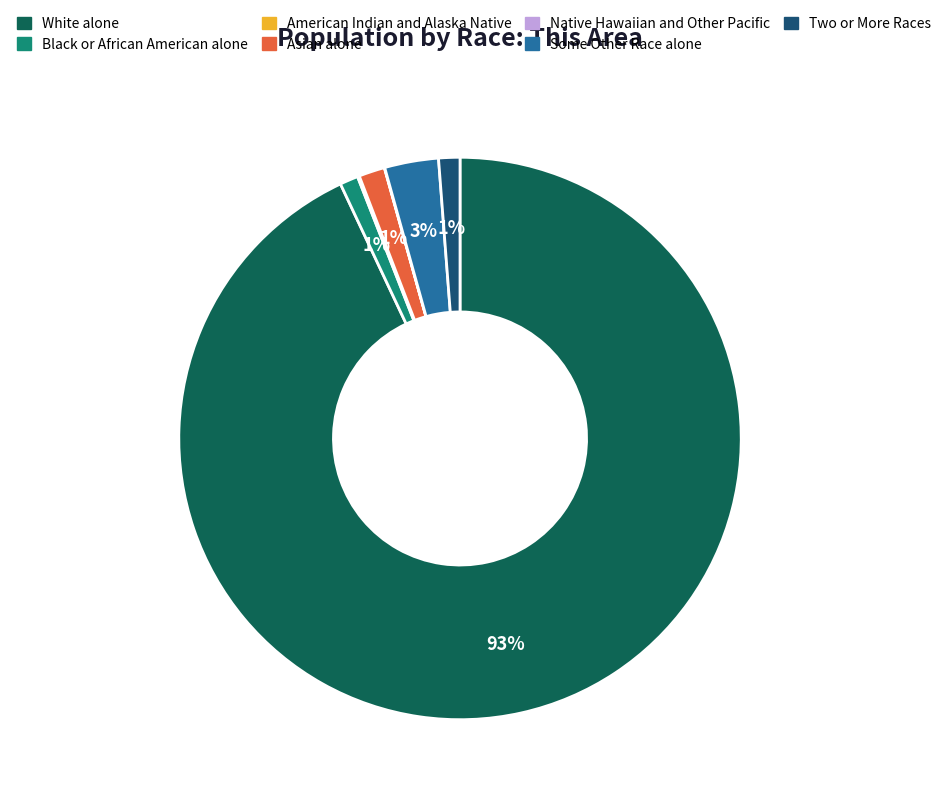

To the nearest percent, what percentage of the pie is Black or African American alone?

1%